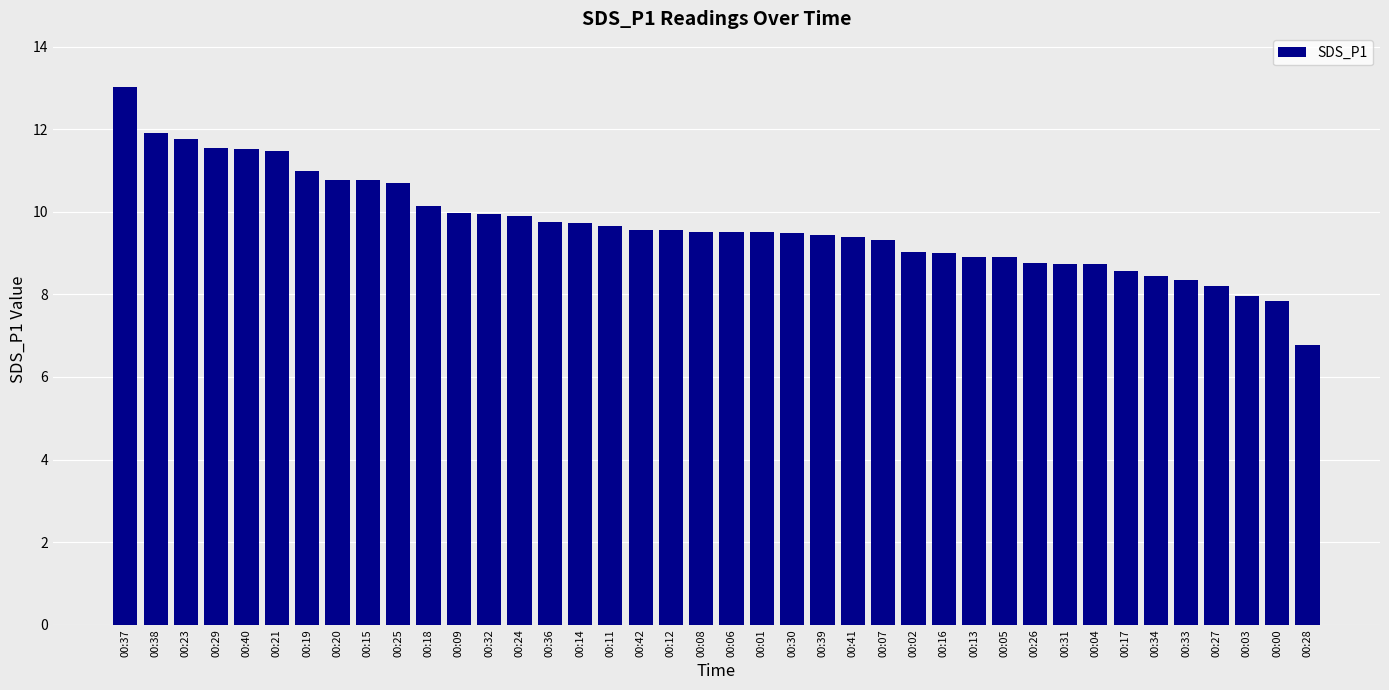

Which has a higher value, 00:39 or 00:20?

00:20